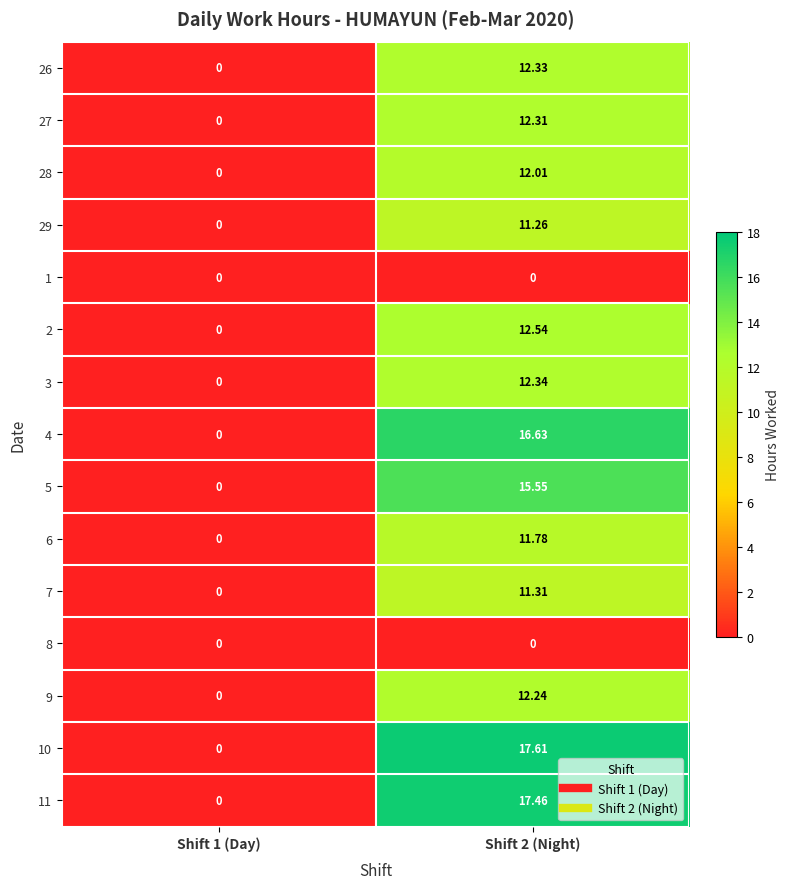

At how many categories does at least one series exceed 14?

1